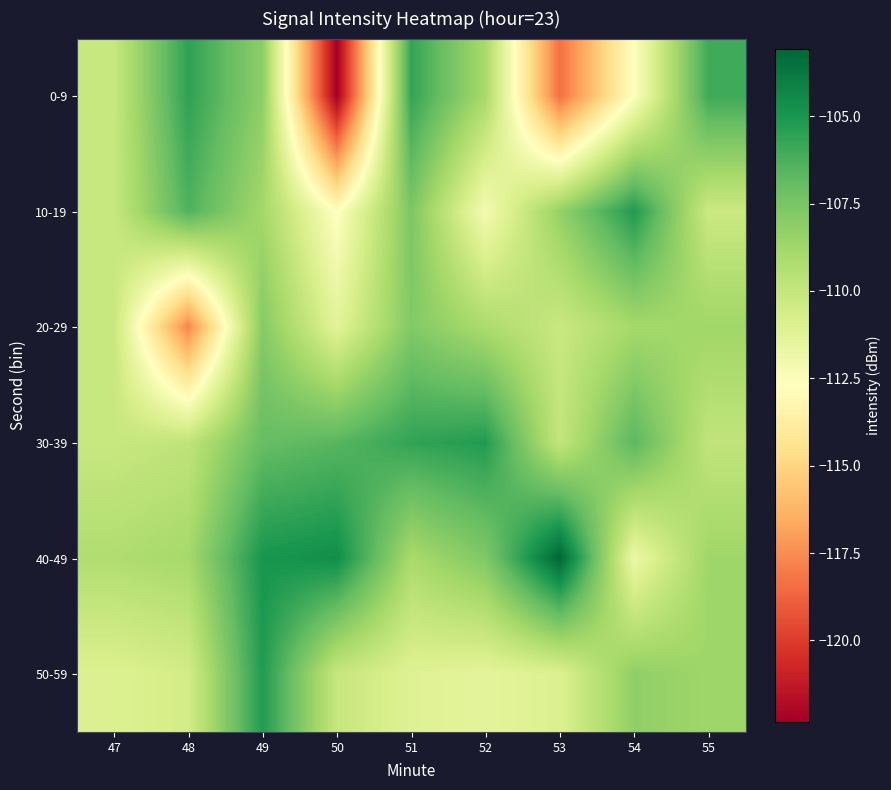

Which series has the widest spread of values?

0-9